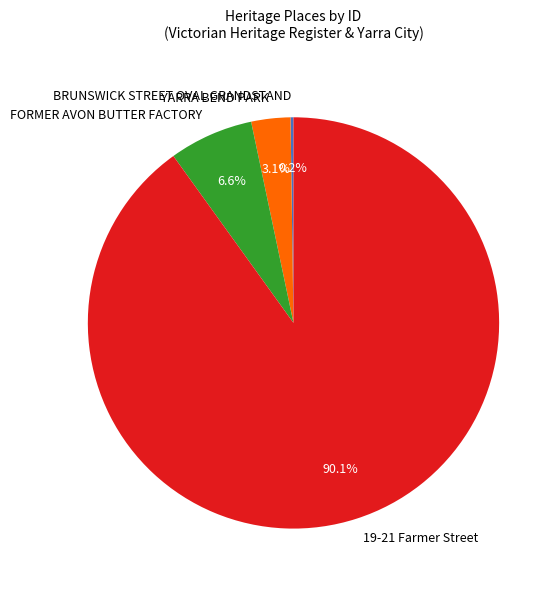

Between 19-21 Farmer Street and YARRA BEND PARK, which is larger?

19-21 Farmer Street